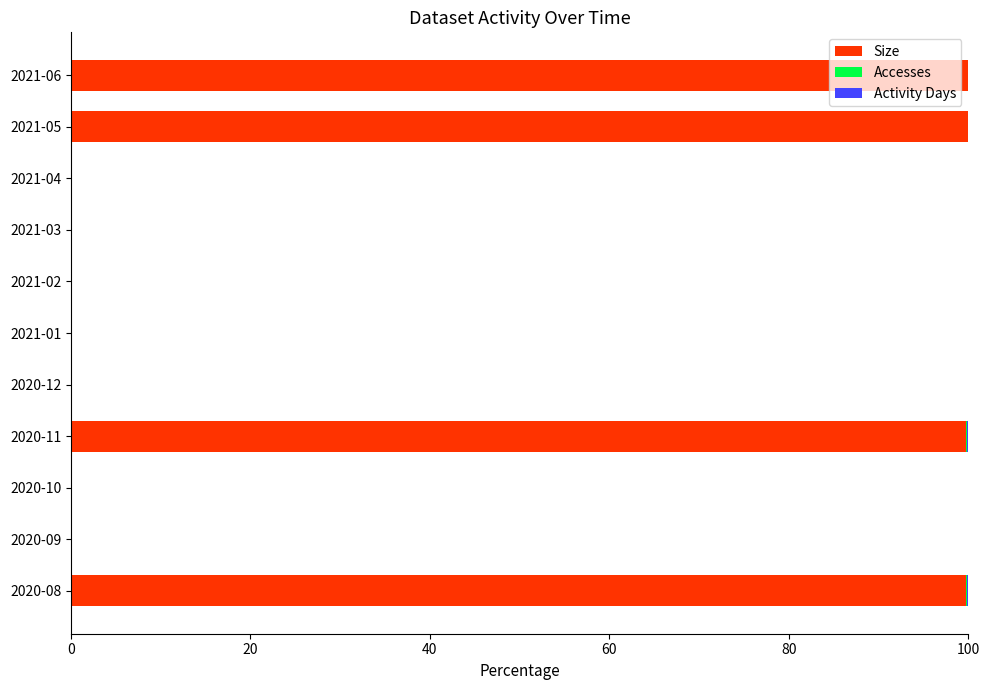

Count the number of data series in this chart.

3